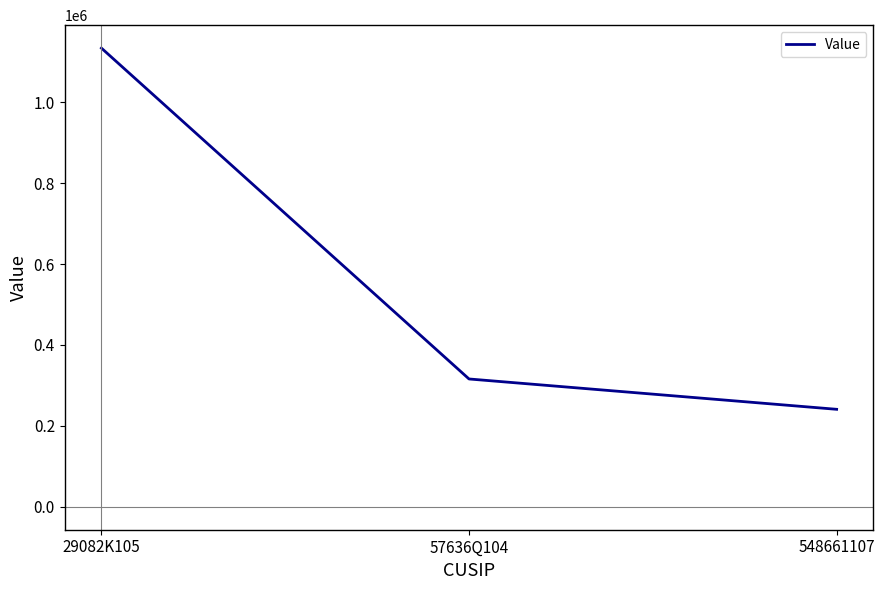

Which category has the highest value across all series?

29082K105